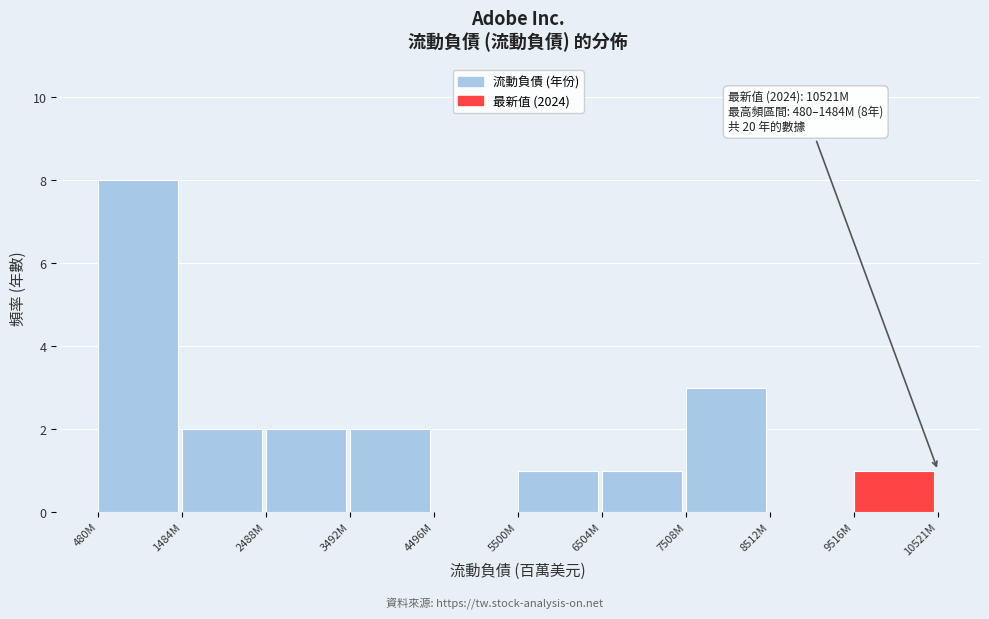

Reading right to left, transcribe all the data shown in this chart.

9516M=1	8512M=0	7508M=3	6504M=1	5500M=1	4496M=0	3492M=2	2488M=2	1484M=2	480M=8